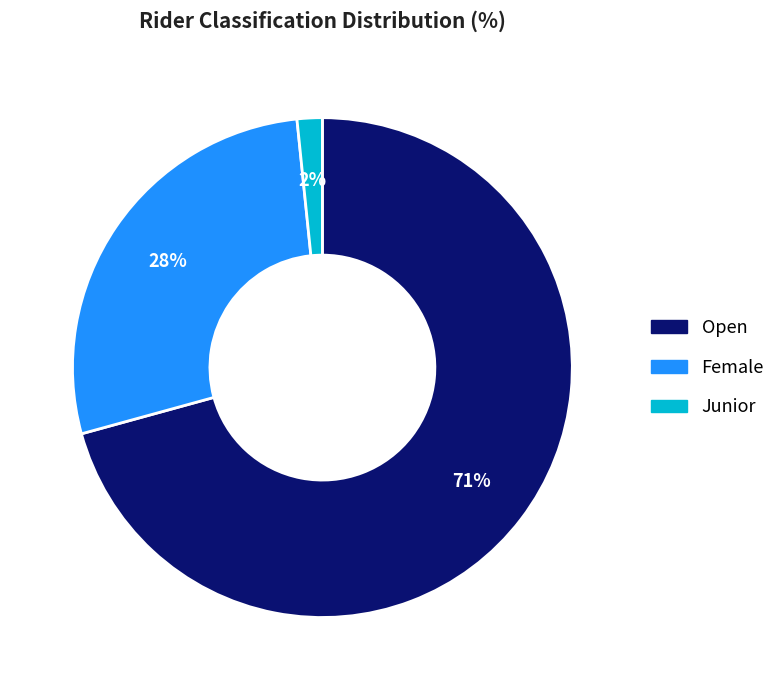

Is the sum of Female and Junior greater than half?

No